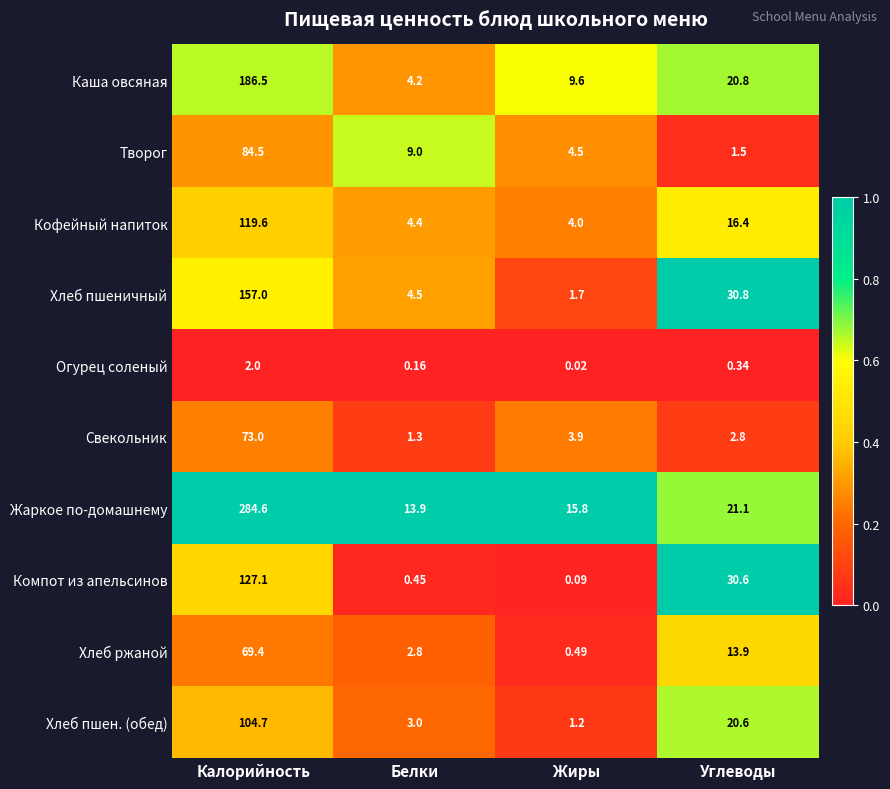

Which series has the largest total across all categories?

Жаркое по-домашнему